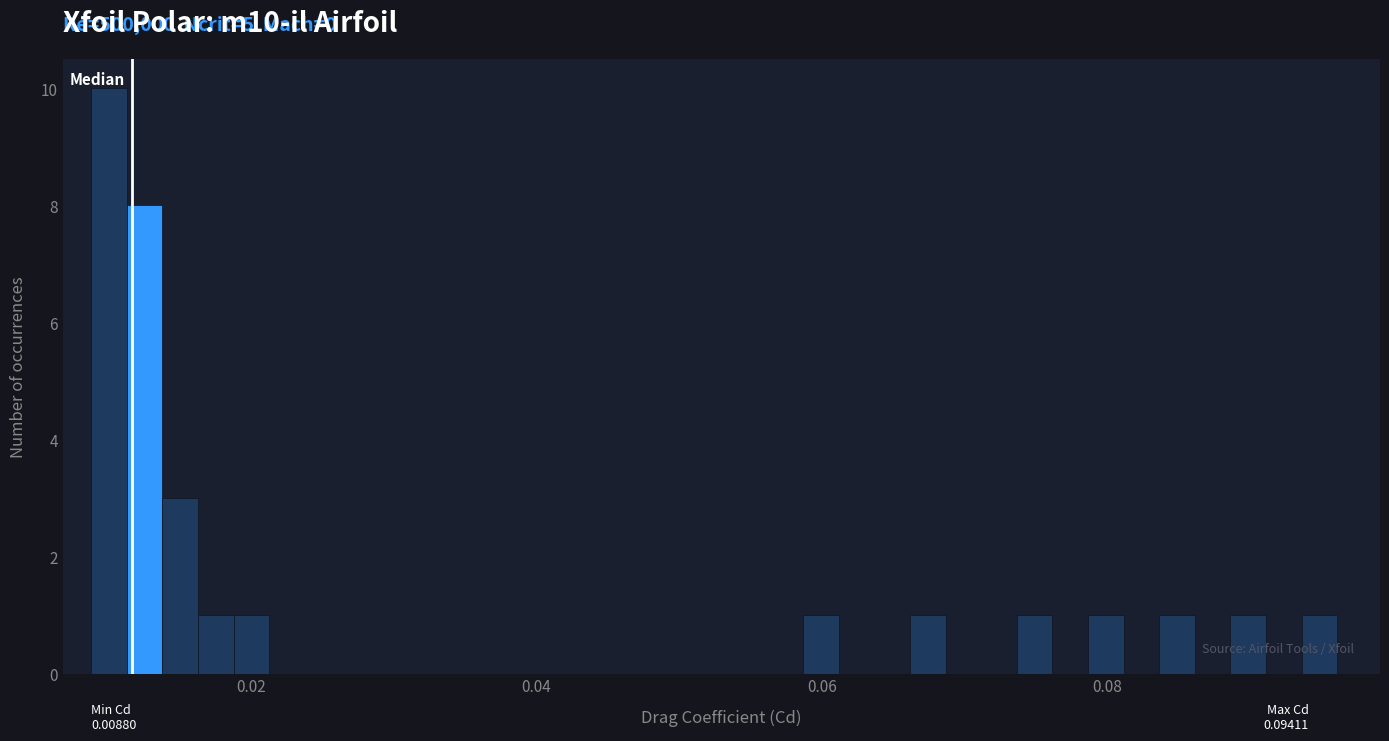

Around what value on the x-axis is the tallest bar? Give the approximate position of its centre, as read against the axis.

0.010